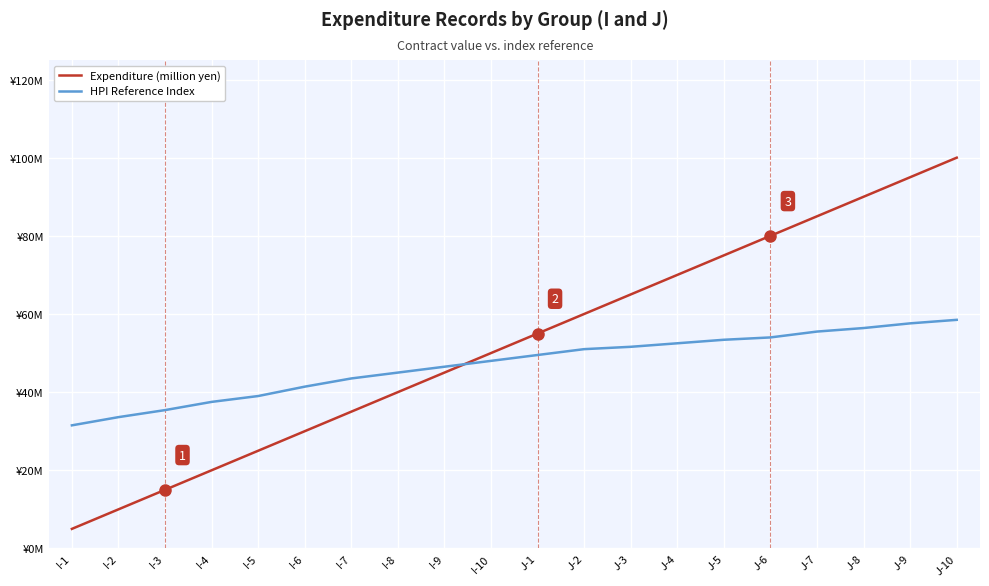

Rank the series at J-5 from lowest to highest value.

HPI Reference Index, Expenditure (million yen)